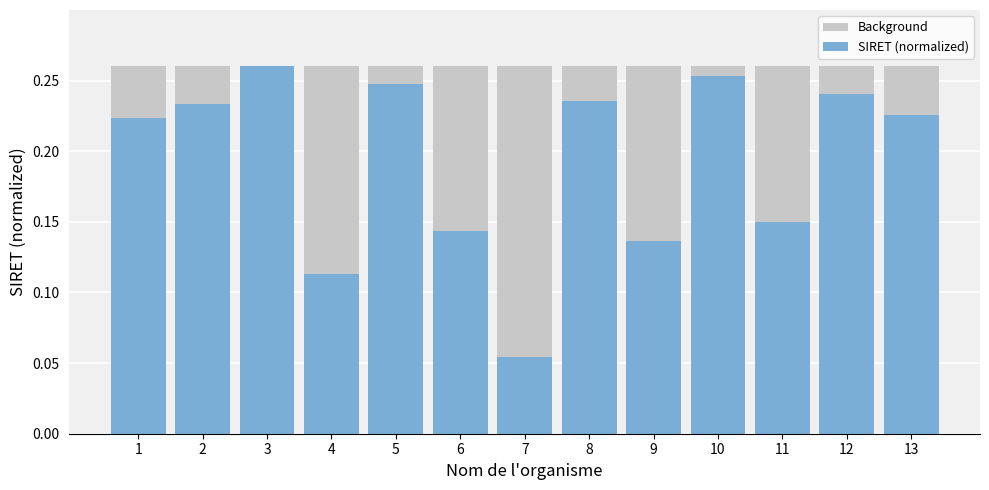

True or false: Background has a value of 0.4 at 13.

False